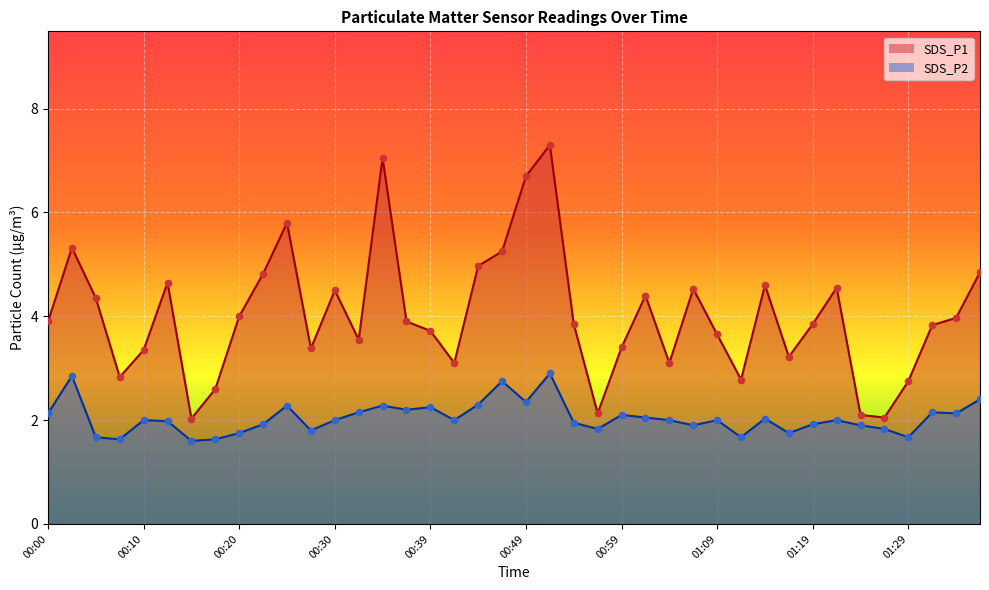

At which category is the sum across all series the highest?

00:52